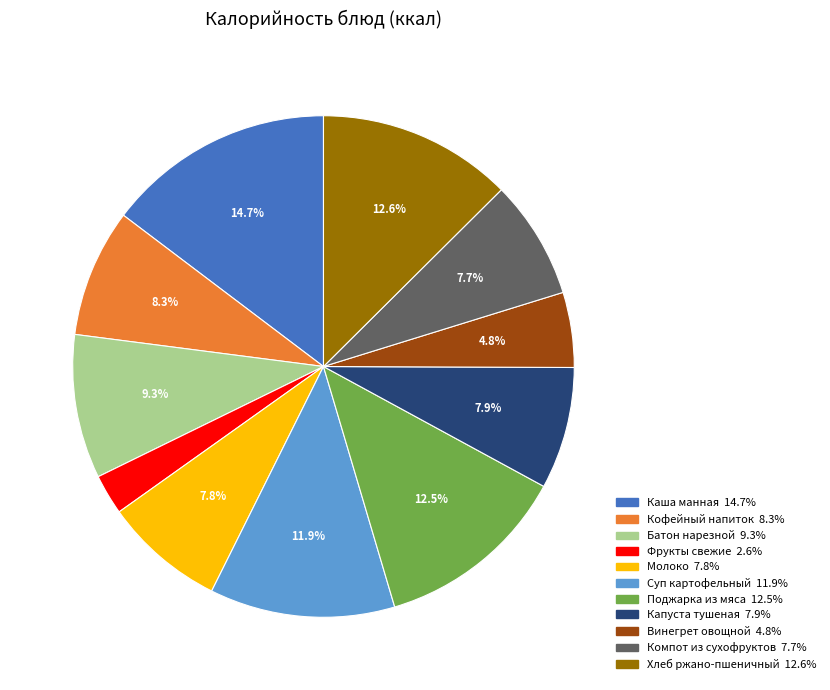

Between Каша манная and Компот из сухофруктов, which is larger?

Каша манная